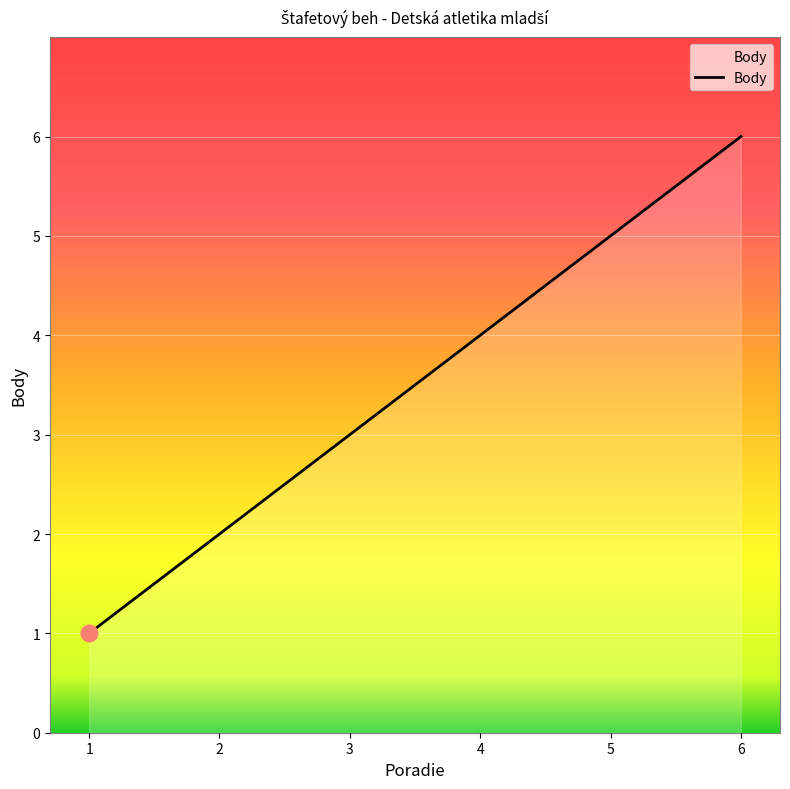

What is the maximum value shown in the chart?

6